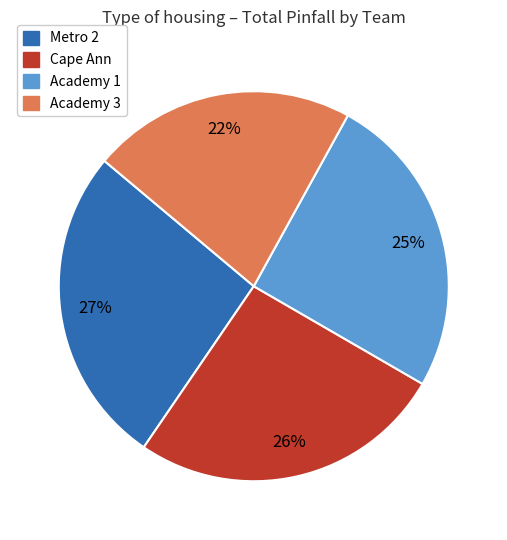

Count the number of slices in the pie.

4